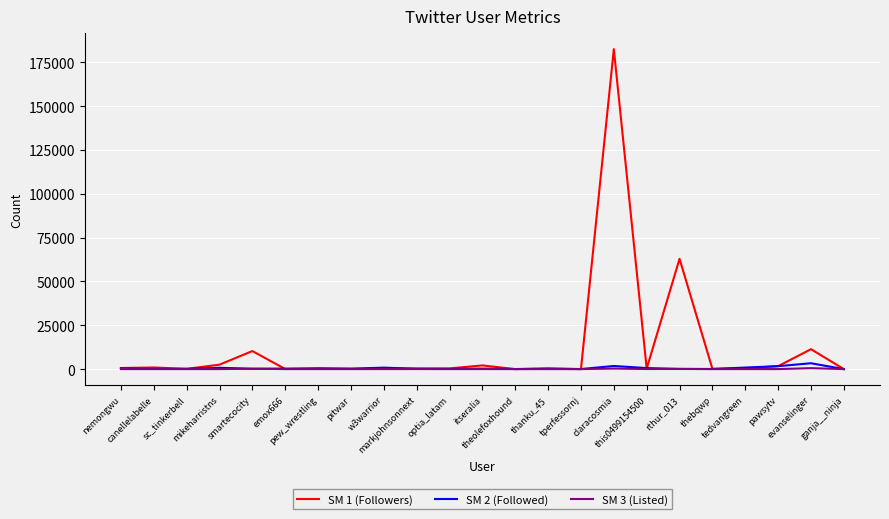

The SM 2 (Followed) series shows 103 at optia_latam. True or false?

True